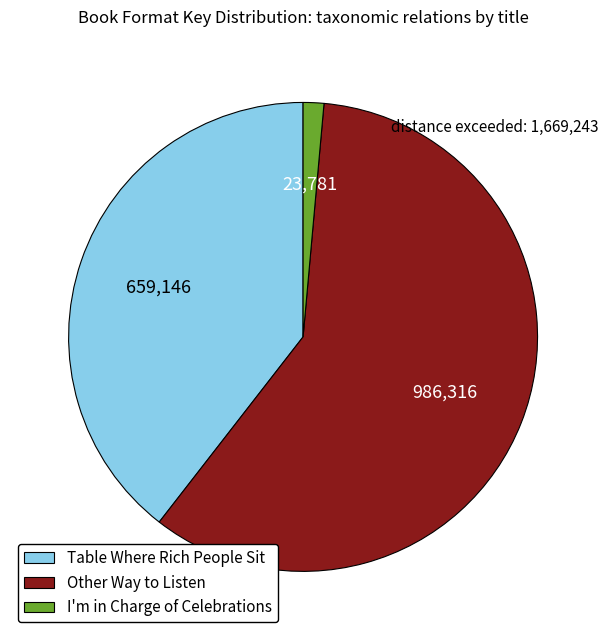

Approximately how many times larger is the value at Table Where Rich People Sit compared to I'm in Charge of Celebrations?

27.7